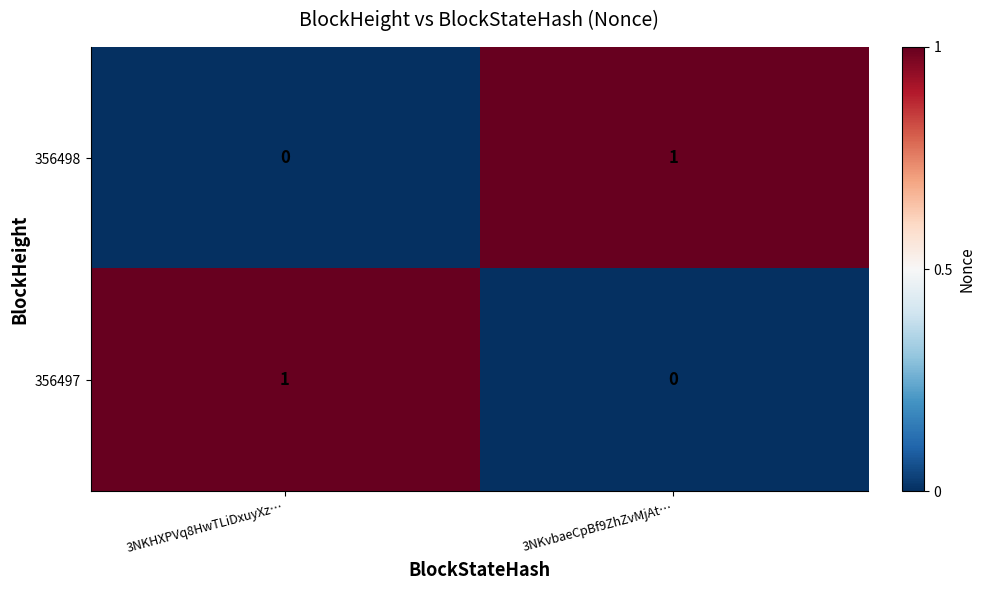

At which label does 356498 reach its peak?

3NKvbaeCpBf9ZhZvMjAt…